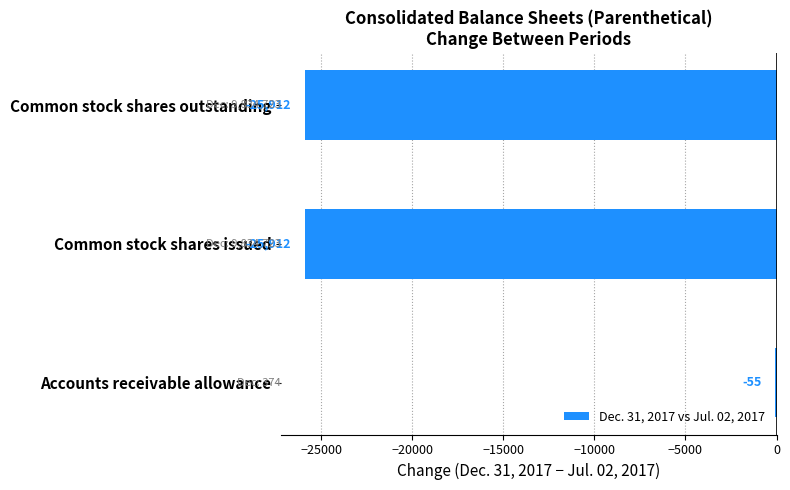

What is the greatest value displayed?

-55